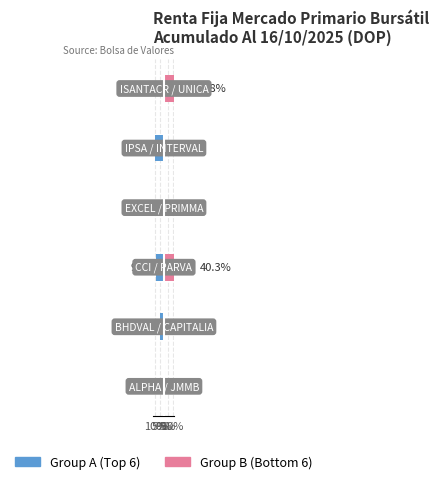

What is the difference between the maximum and minimum values in the Group A (Top) series?

10.1